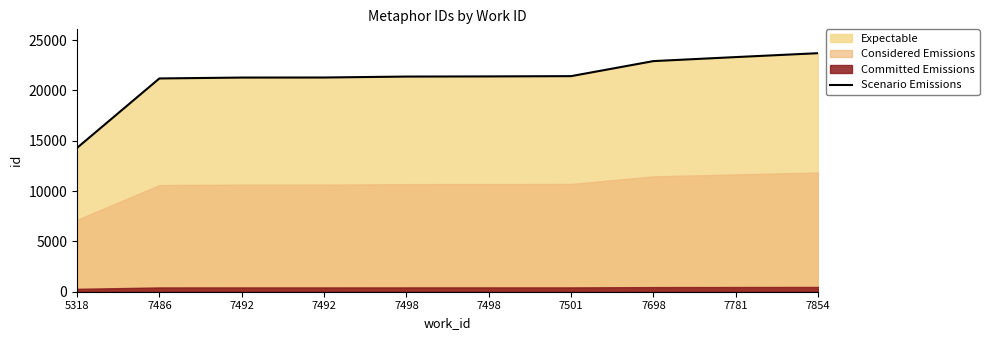

What is the value of the 4th point from the left?

21276